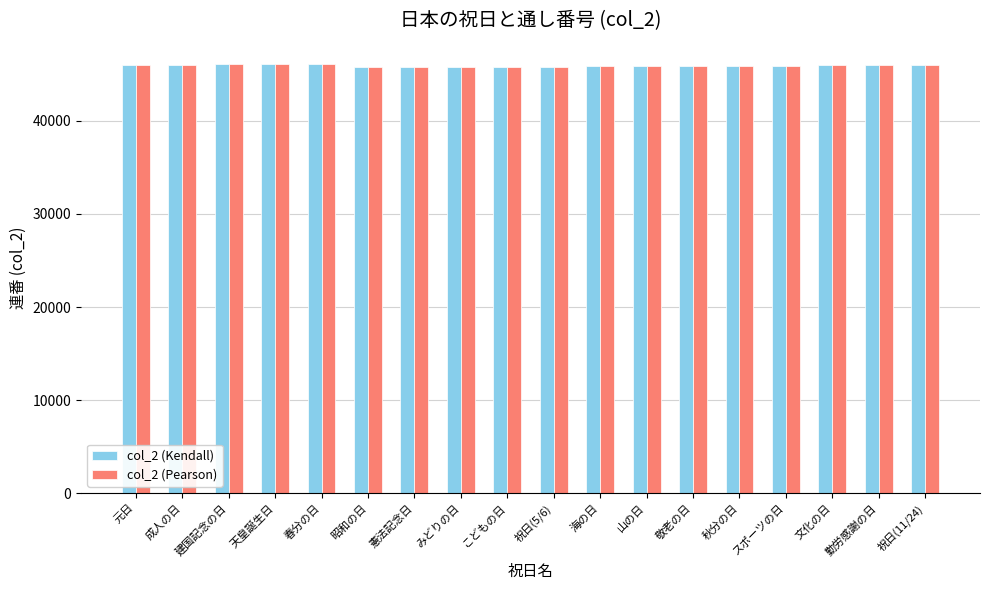

What is the average value of the col_2 (Kendall) series?

45925